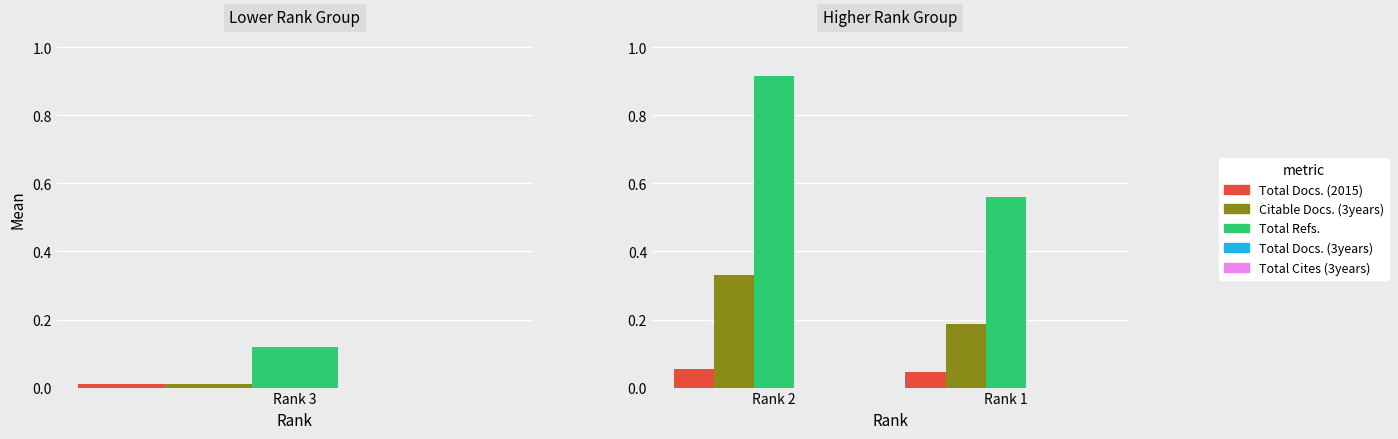

At Rank 2, list the series in order from smallest to largest.

Total Docs. (3years), Total Cites (3years), Total Docs. (2015), Citable Docs. (3years), Total Refs.